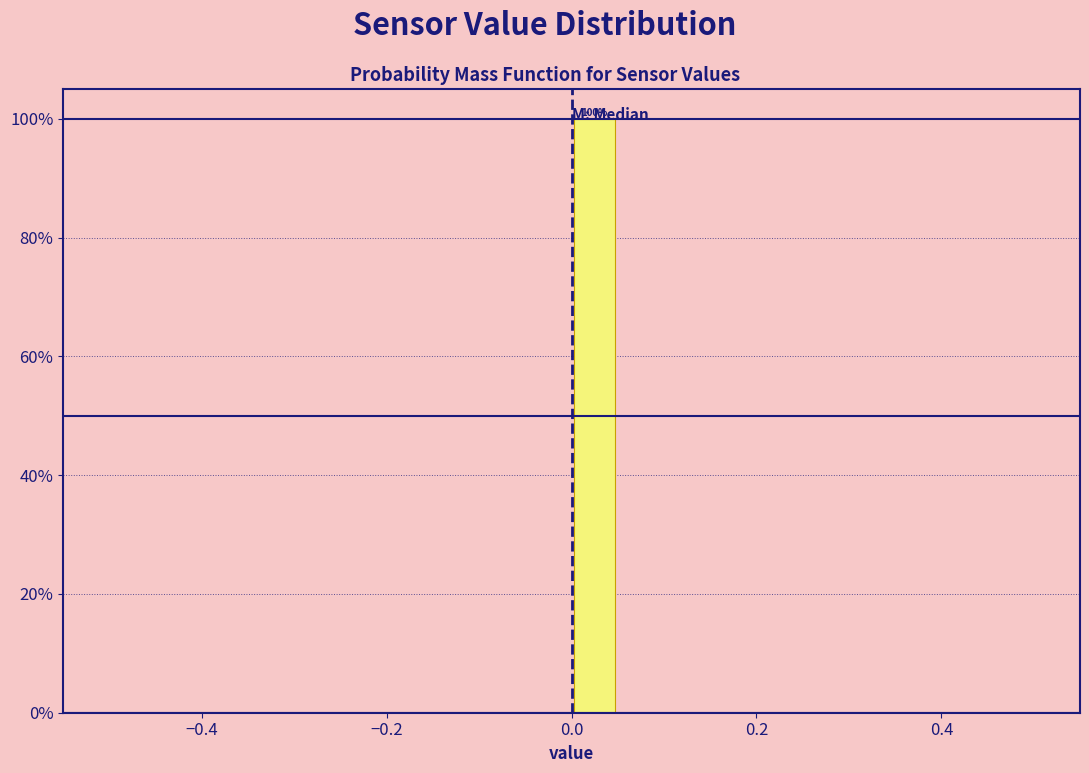

Around what value on the x-axis is the tallest bar? Give the approximate position of its centre, as read against the axis.

0.02